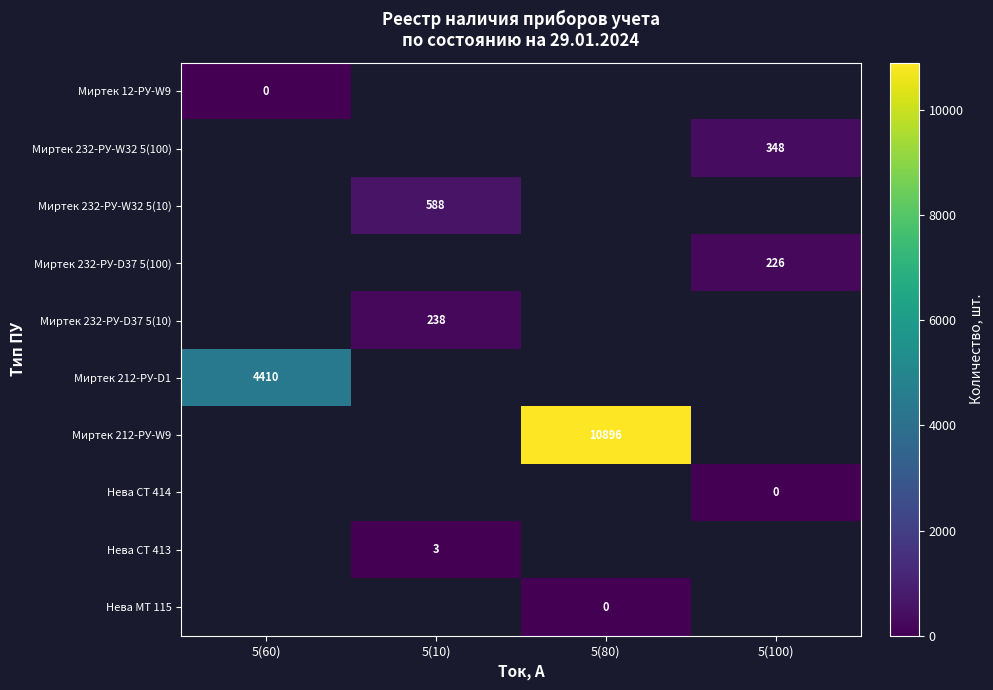

True or false: Миртек 212-РУ-D1 has a value of 4410 at 5(60).

True